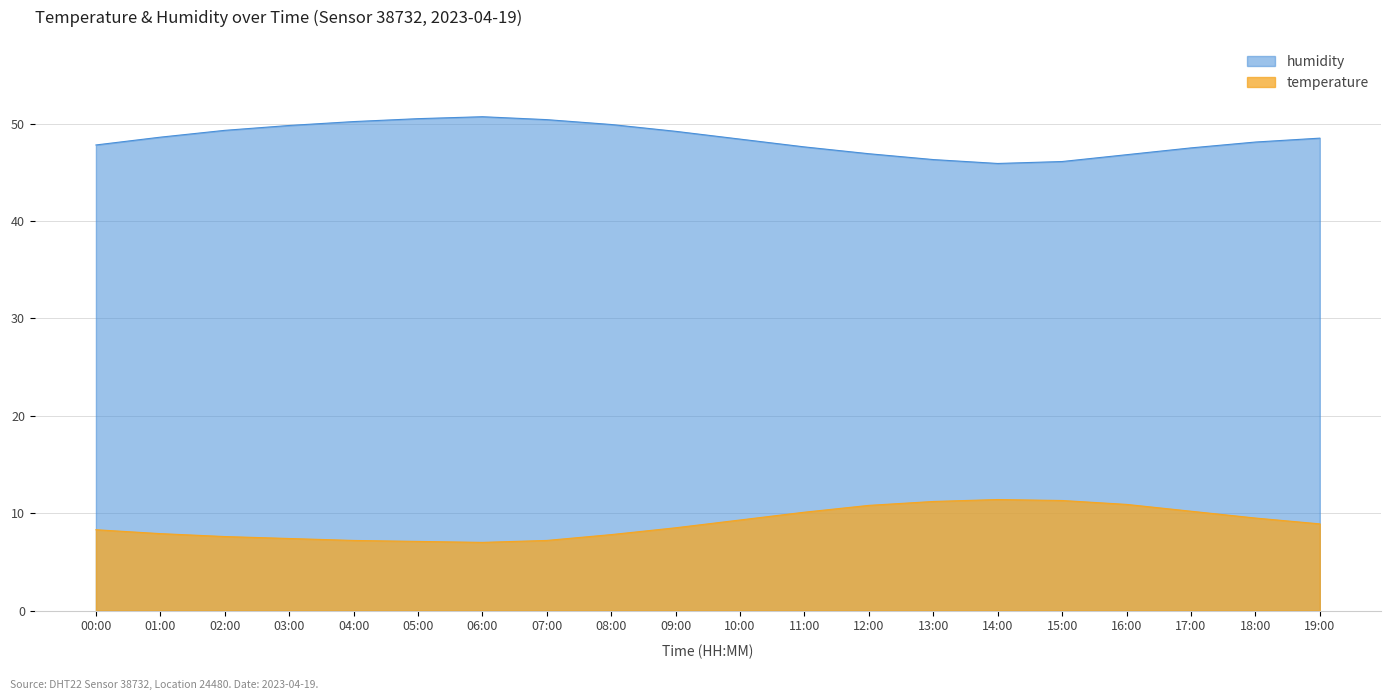

Where does the temperature series first go above 8?

00:00